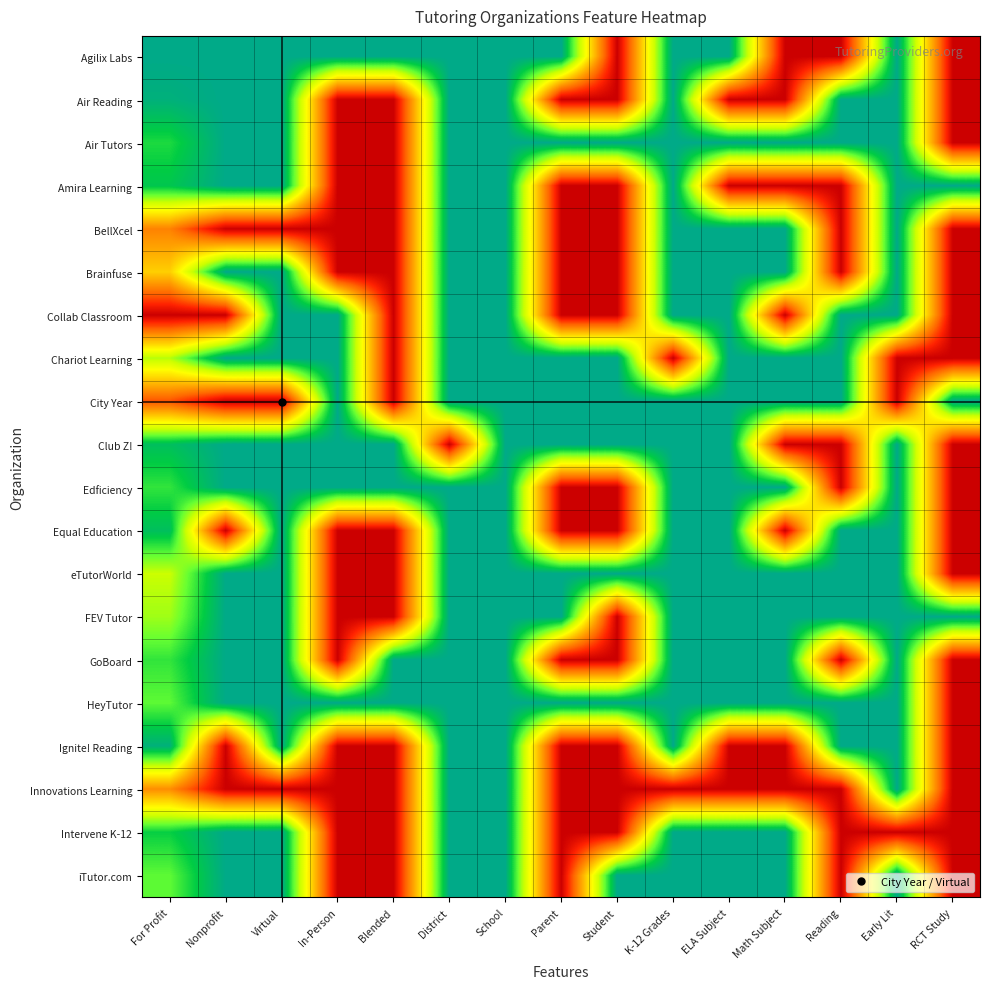

Count the number of data series in this chart.

20